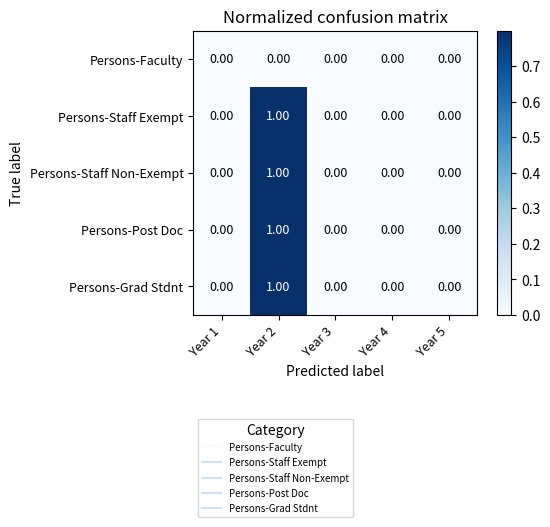

At which category is the sum across all series the highest?

Year 2